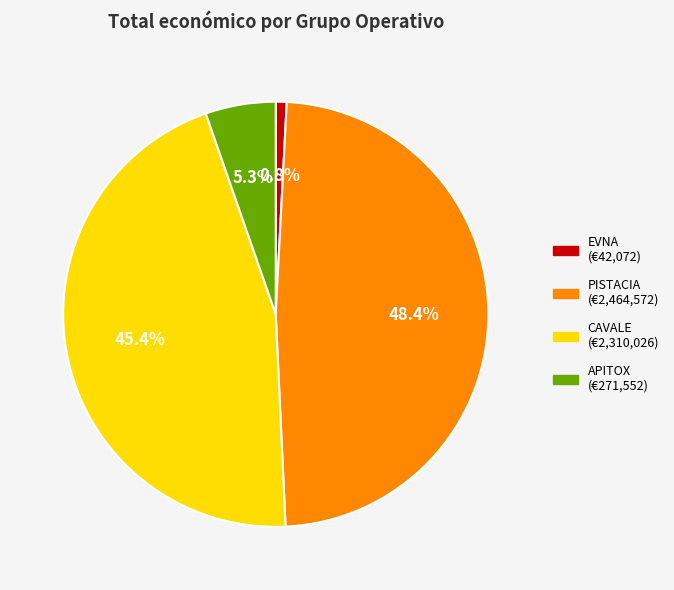

Is APITOX the majority of the pie?

No